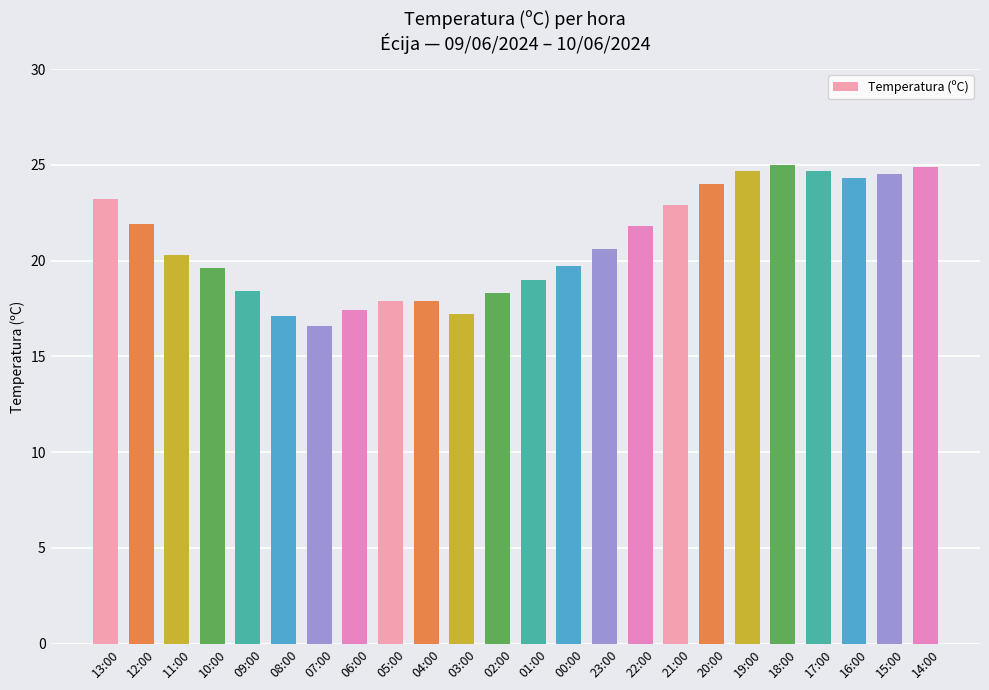

At which category does the chart reach its minimum across all series?

07:00